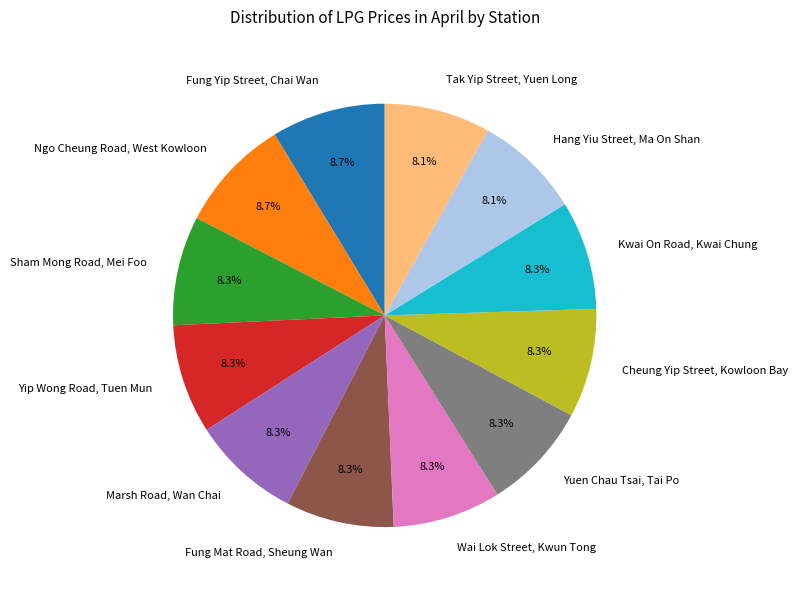

To the nearest percent, what portion does Yip Wong Road, Tuen Mun represent?

8%